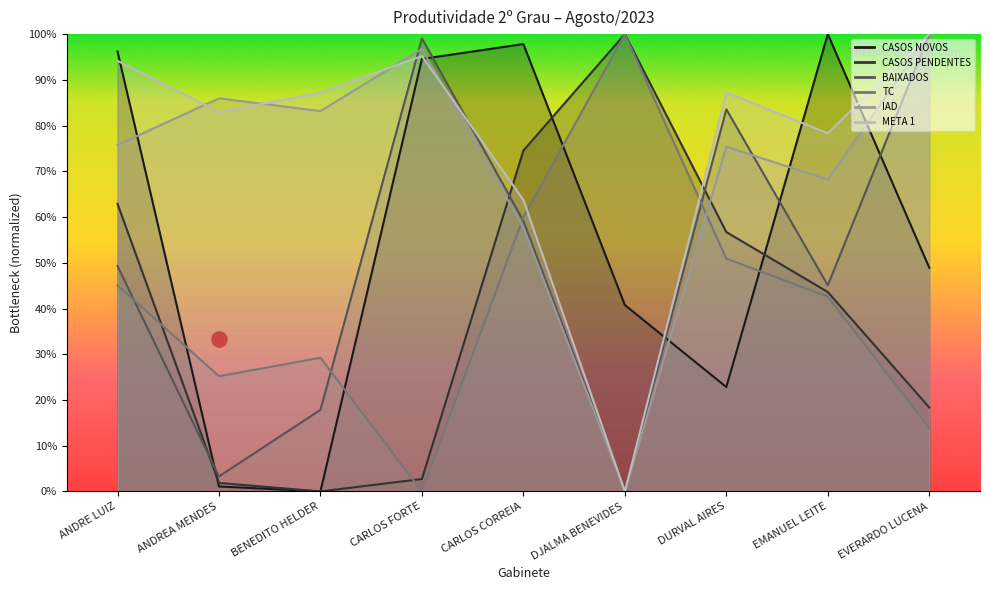

Which series has the largest Y range (max minus min)?

CASOS NOVOS